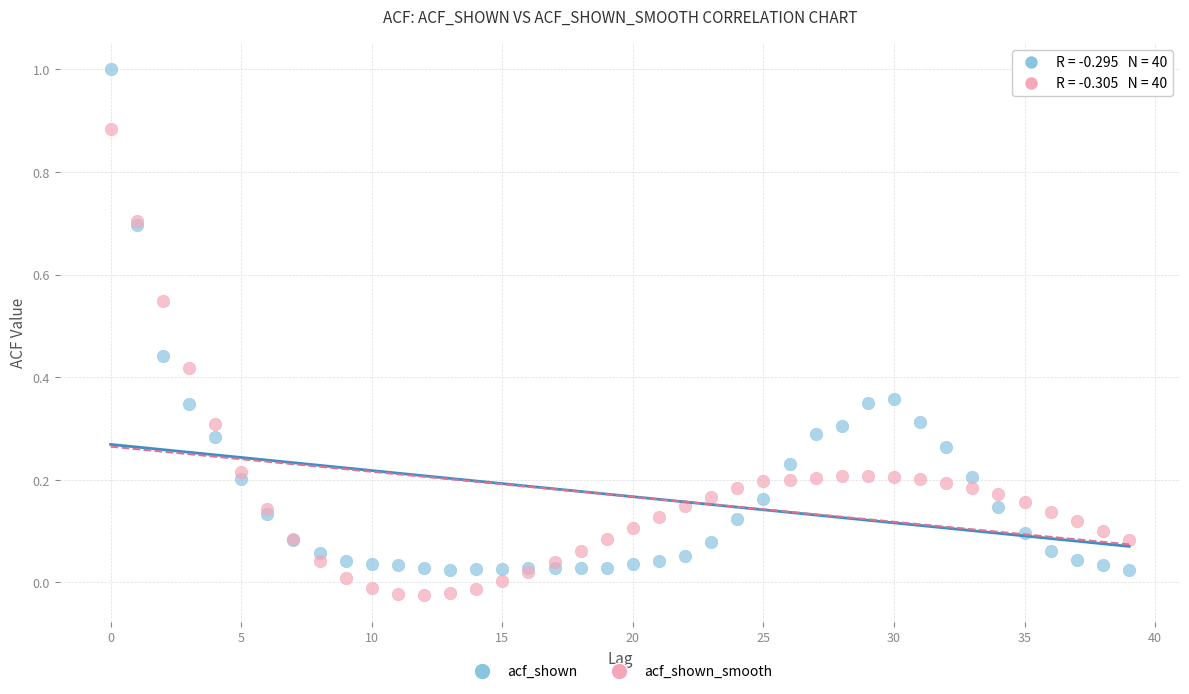

Which series contains the lowest Y value?

acf_shown_smooth